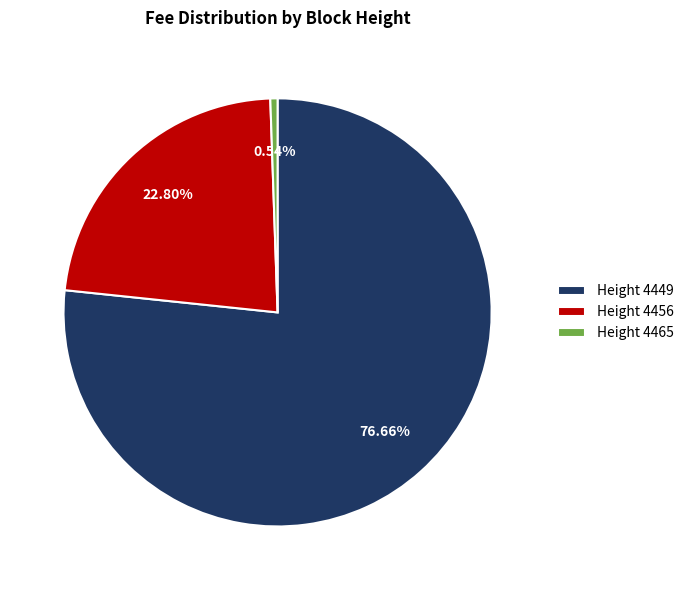

Do Height 4449 and Height 4456 together represent more than half of the pie?

Yes